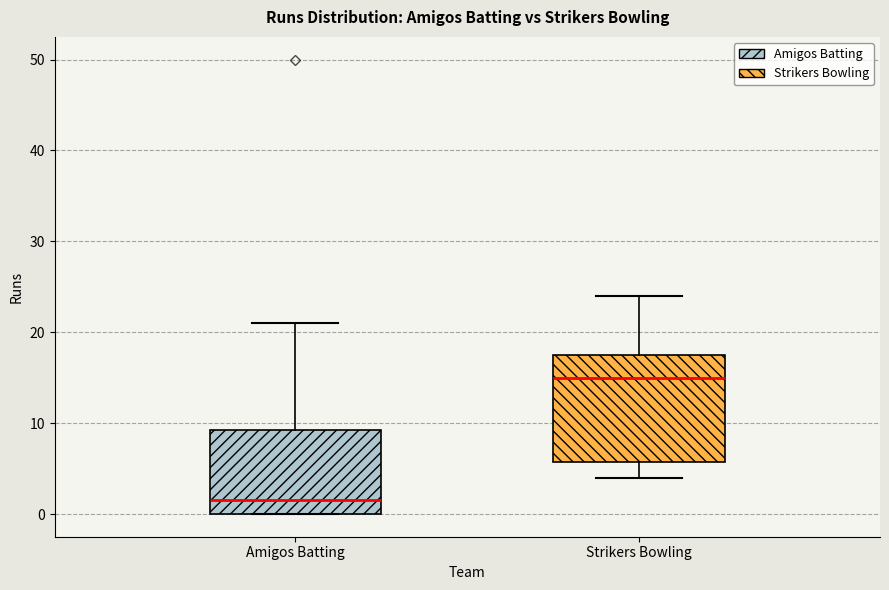

Which box has the lowest median line?

Amigos Batting